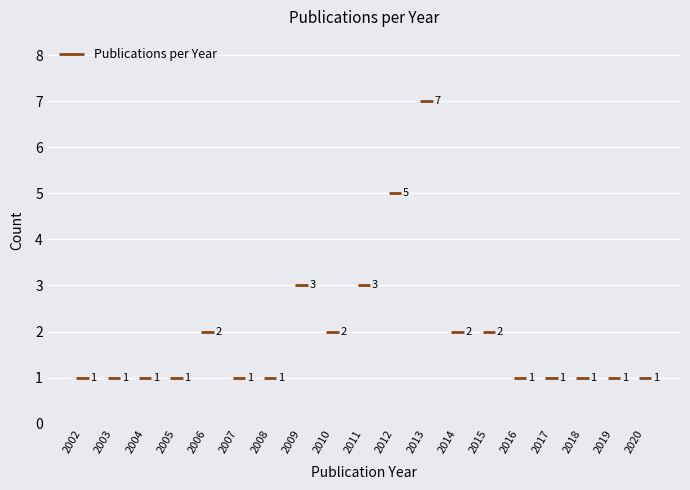

How many lines are shown in the chart?

1